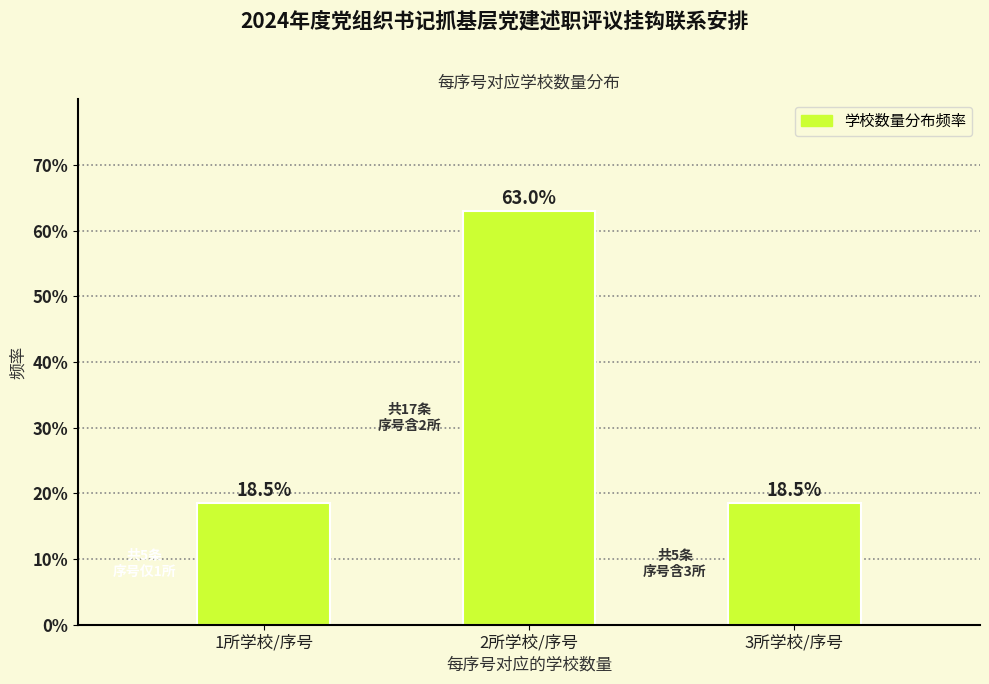

Reading left to right, transcribe all the data shown in this chart.

1所学校/序号=18.5	2所学校/序号=63.0	3所学校/序号=18.5